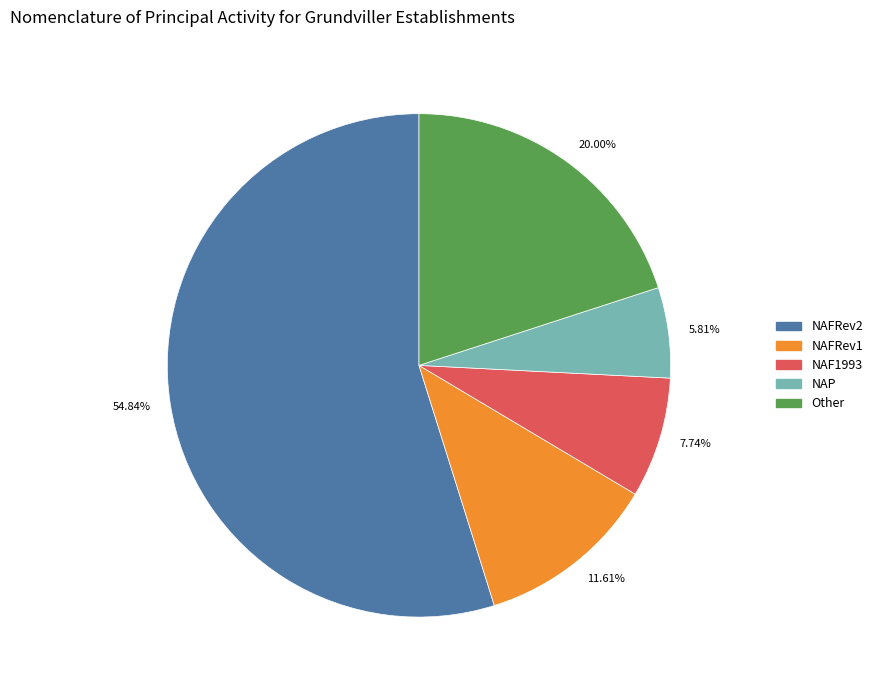

What is the smallest slice in the pie chart?

NAP